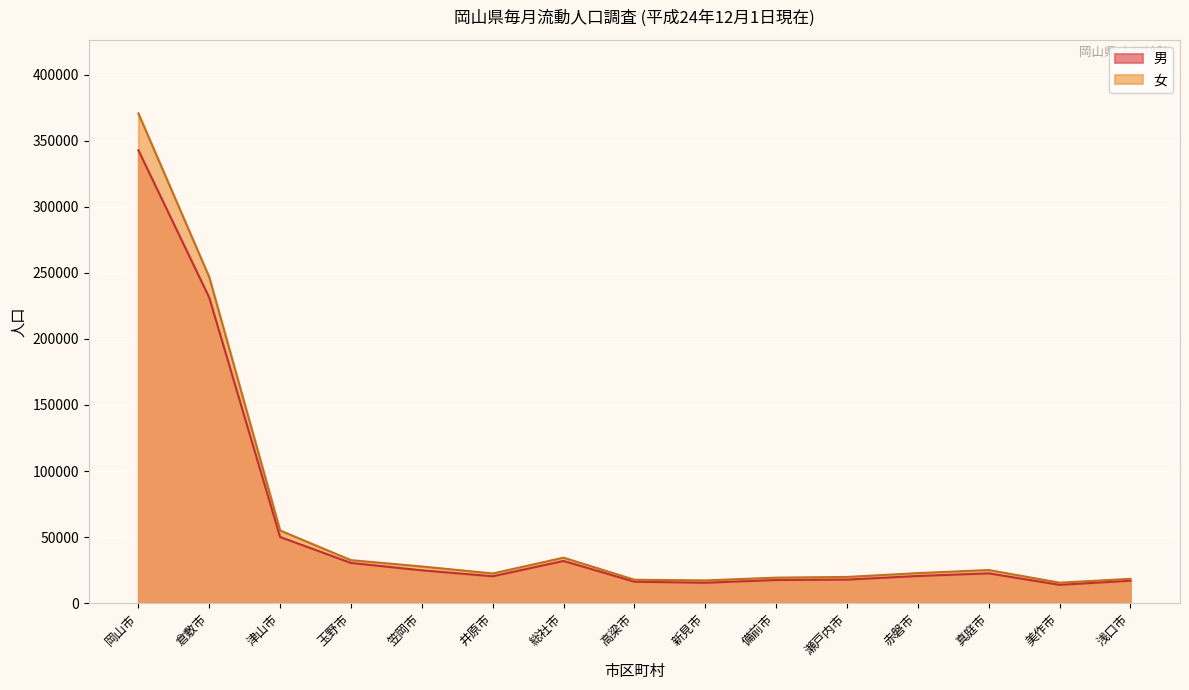

Where is 男 nearest to the value 178312?

倉敷市